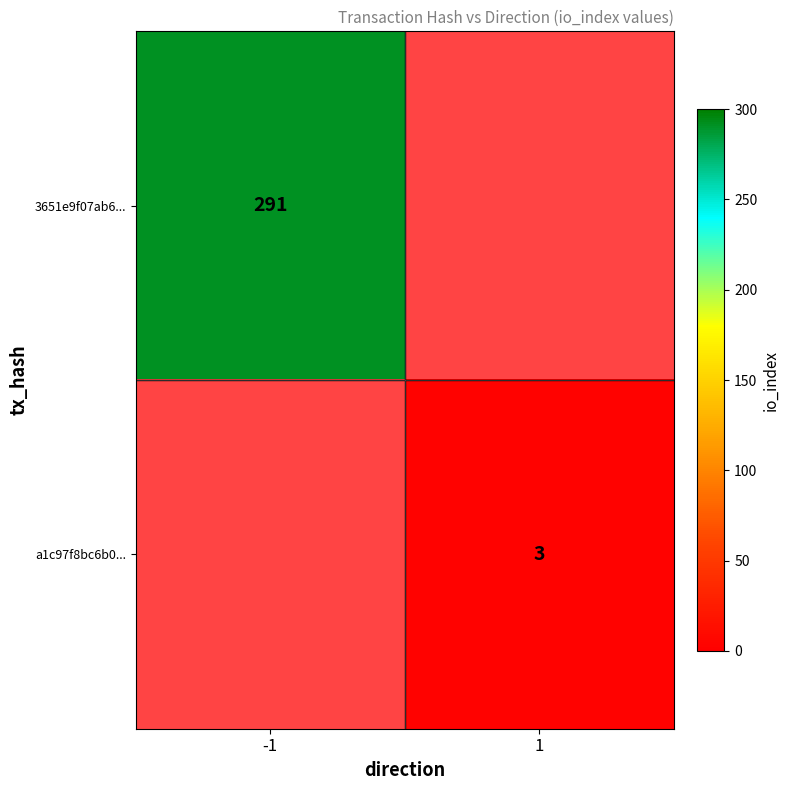

Is it true that 3651e9f07ab6... equals 451 at -1?

False